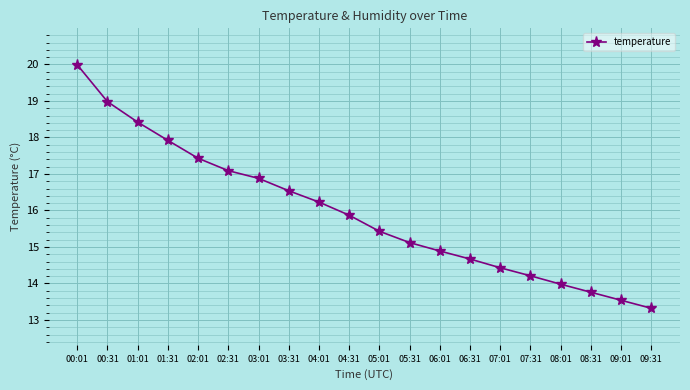

List the labels in order of value, smallest first.

09:31, 09:01, 08:31, 08:01, 07:31, 07:01, 06:31, 06:01, 05:31, 05:01, 04:31, 04:01, 03:31, 03:01, 02:31, 02:01, 01:31, 01:01, 00:31, 00:01